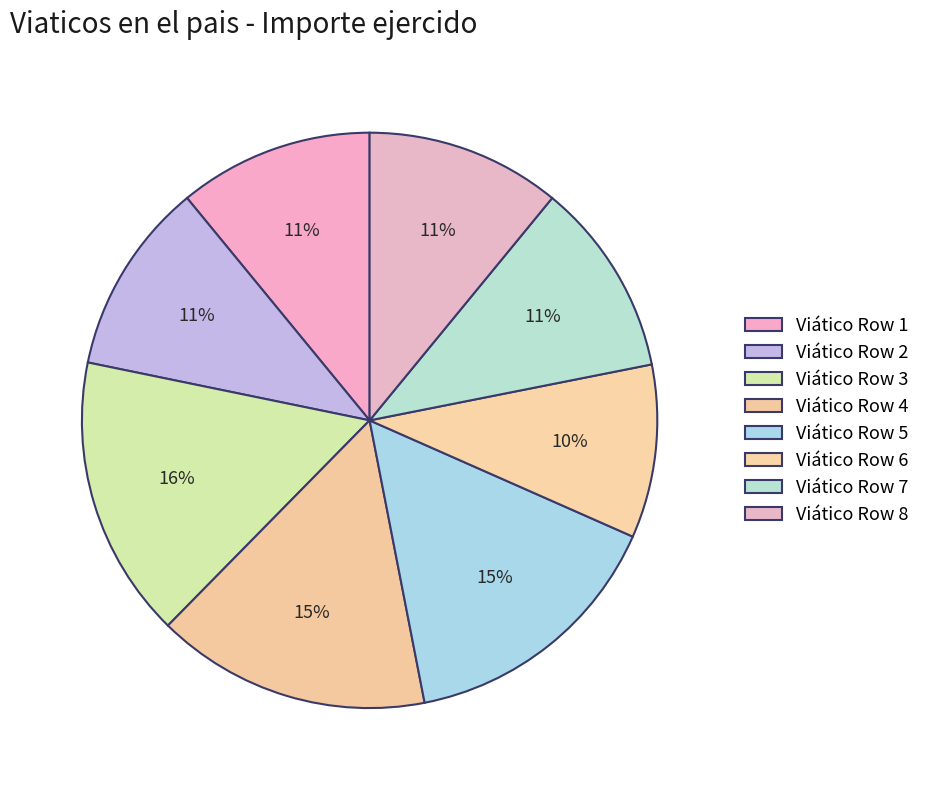

Does any single category account for the majority?

No